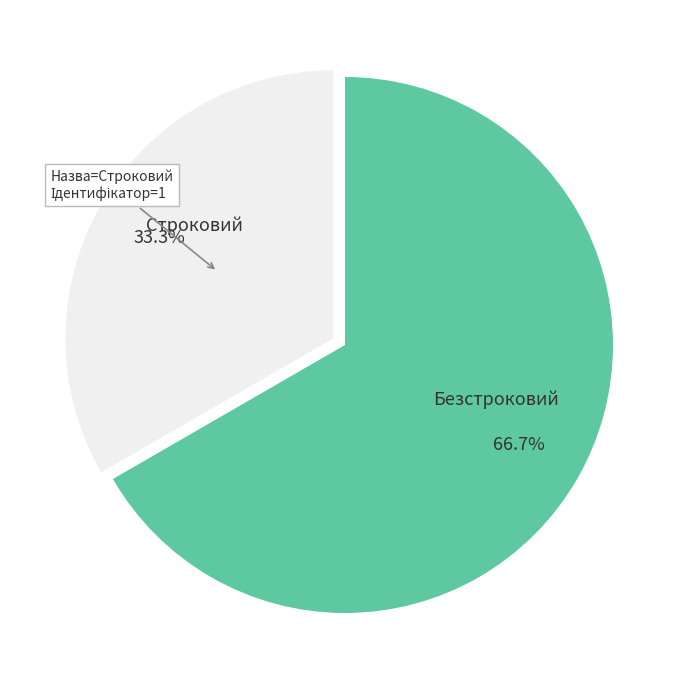

What is the majority slice?

Безстроковий